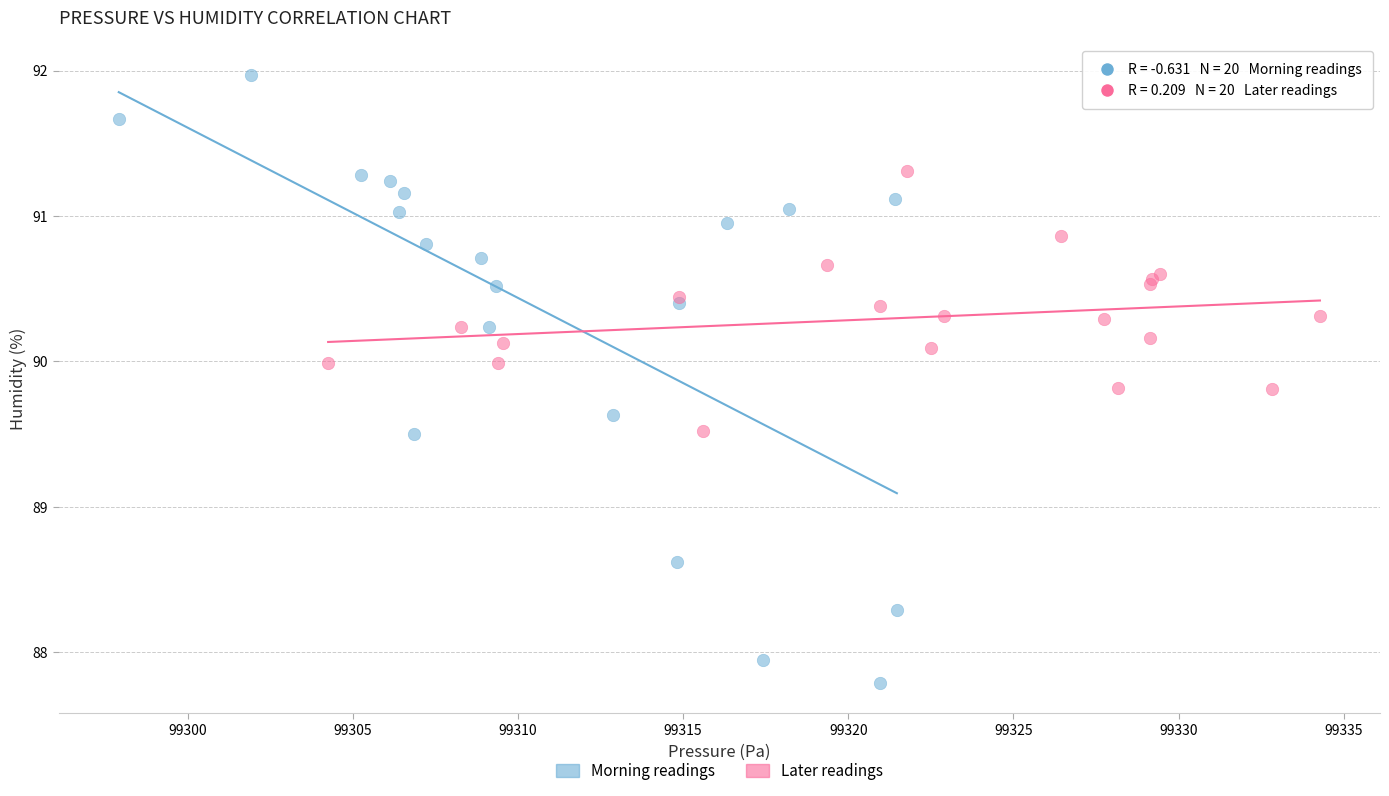

What are all the series names shown in the legend?

Morning readings, Later readings